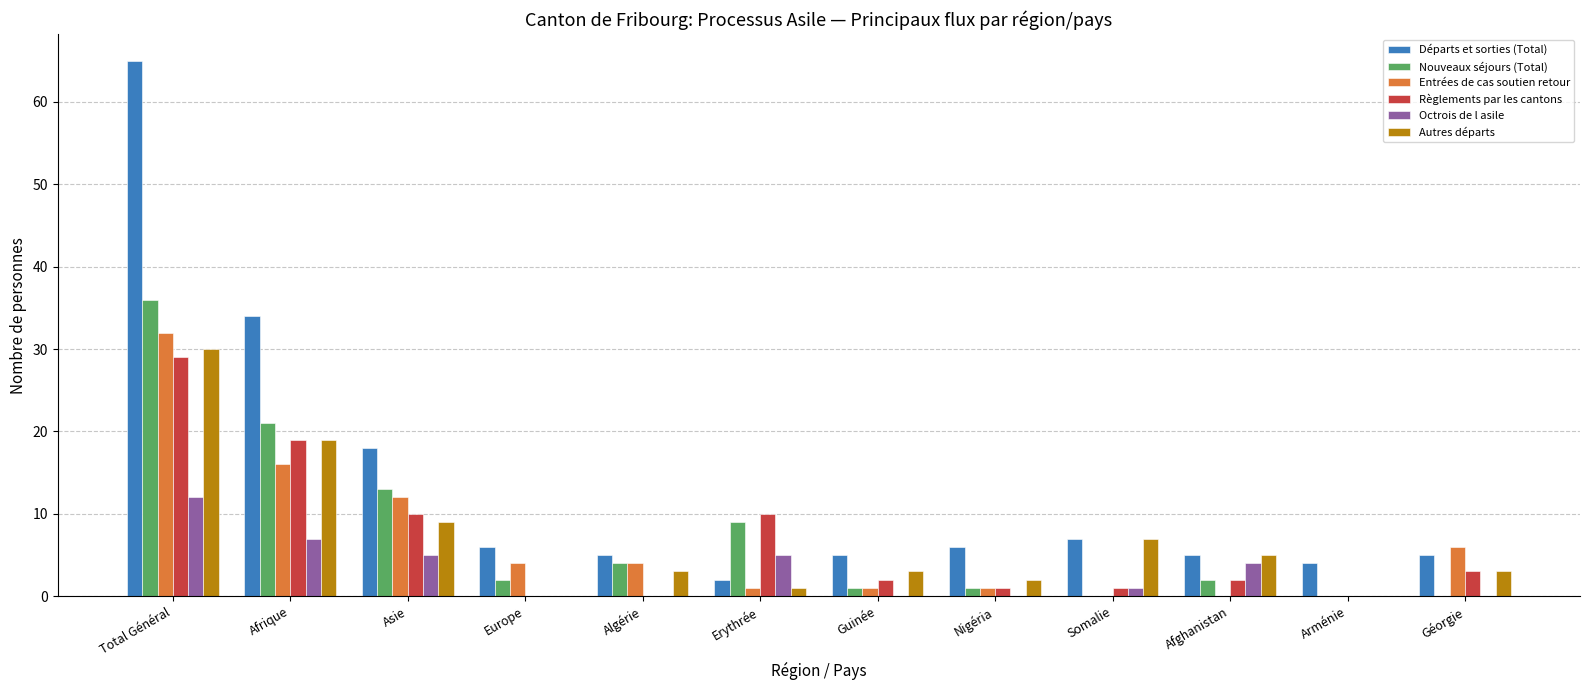

What is the highest value of the Nouveaux séjours (Total) series?

36